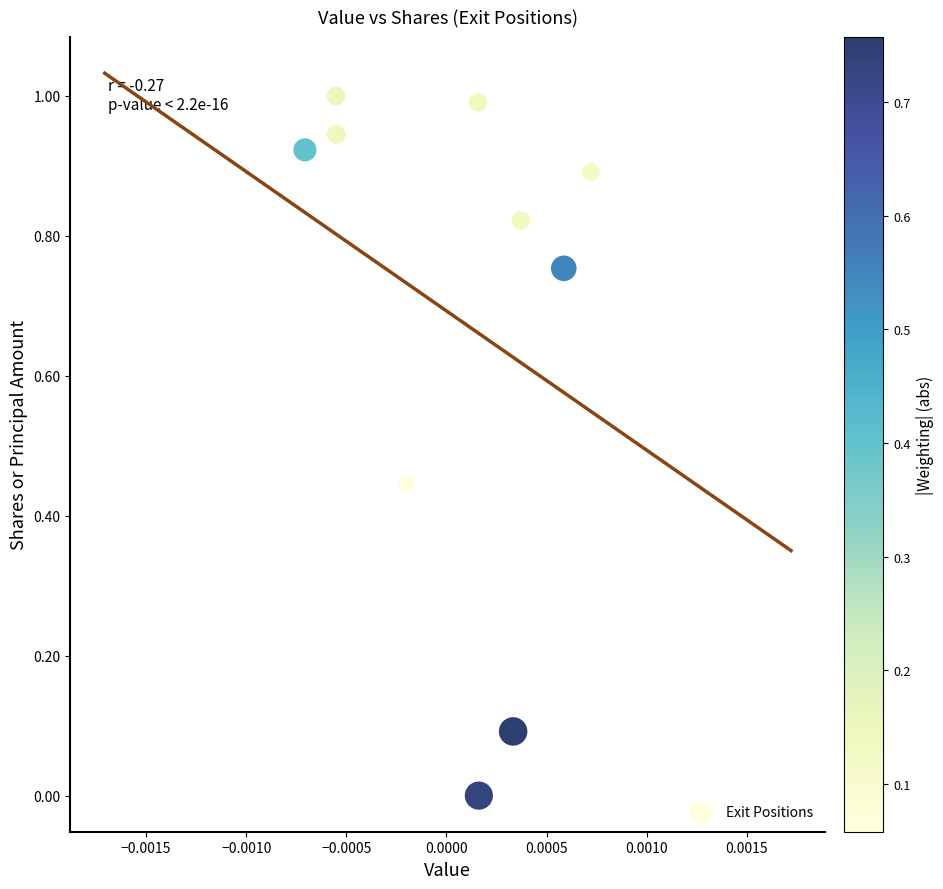

What is the average Y value?

0.7